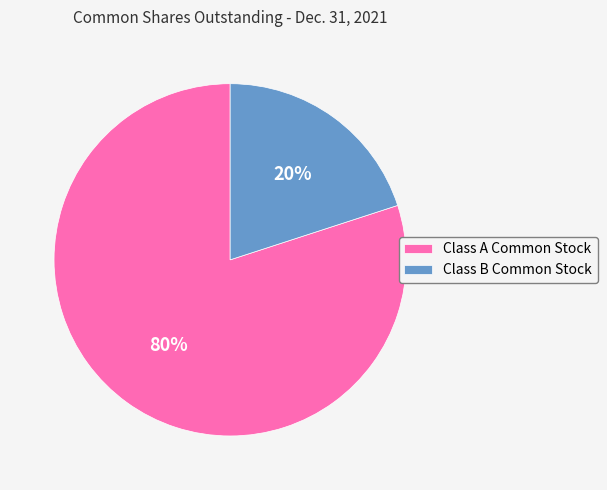

Count the number of slices in the pie.

2